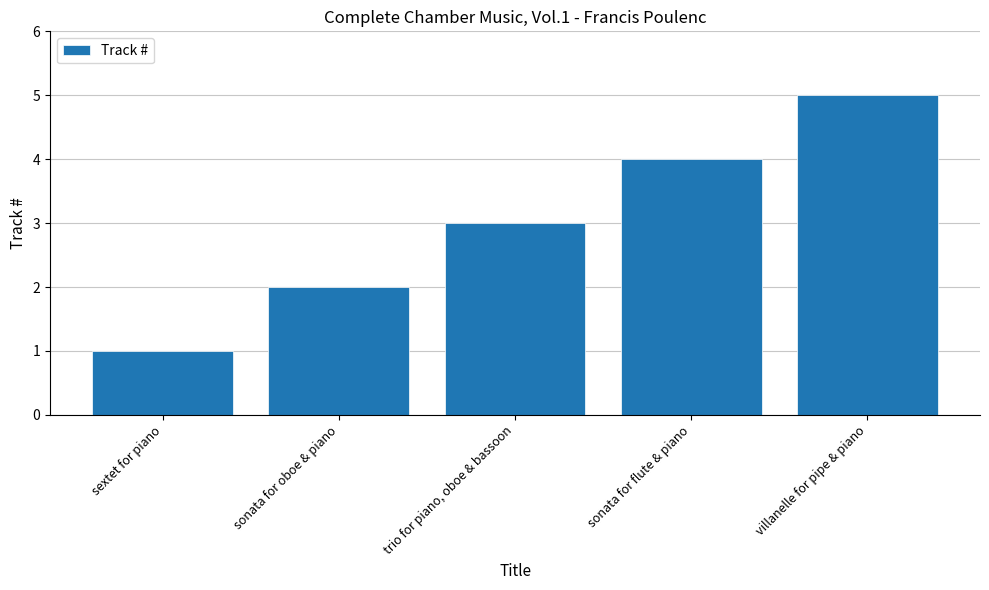

Between sonata for flute & piano and trio for piano, oboe & bassoon, which is larger?

sonata for flute & piano